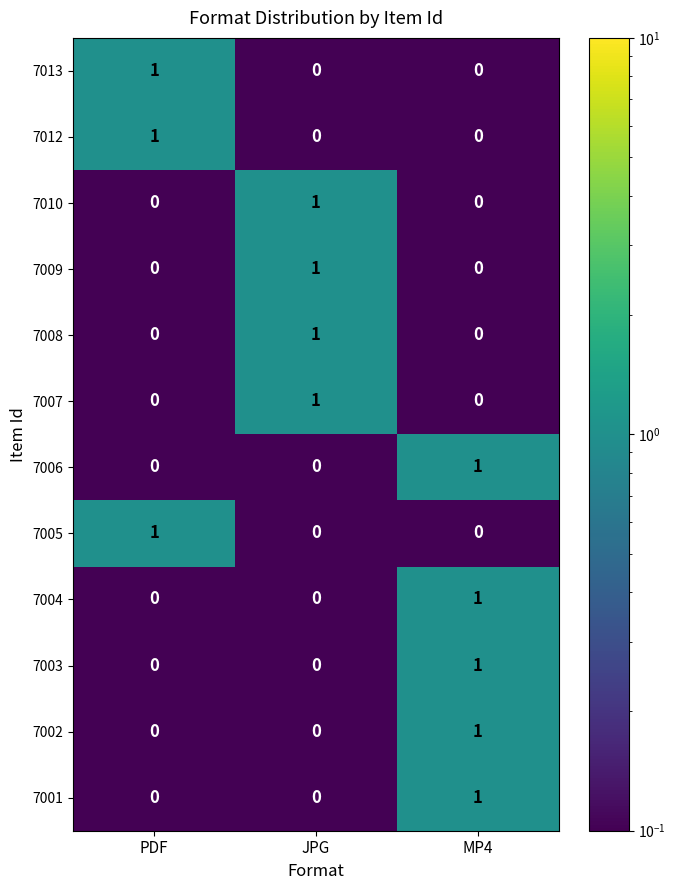

Is it true that 7002 equals 0 at PDF?

True